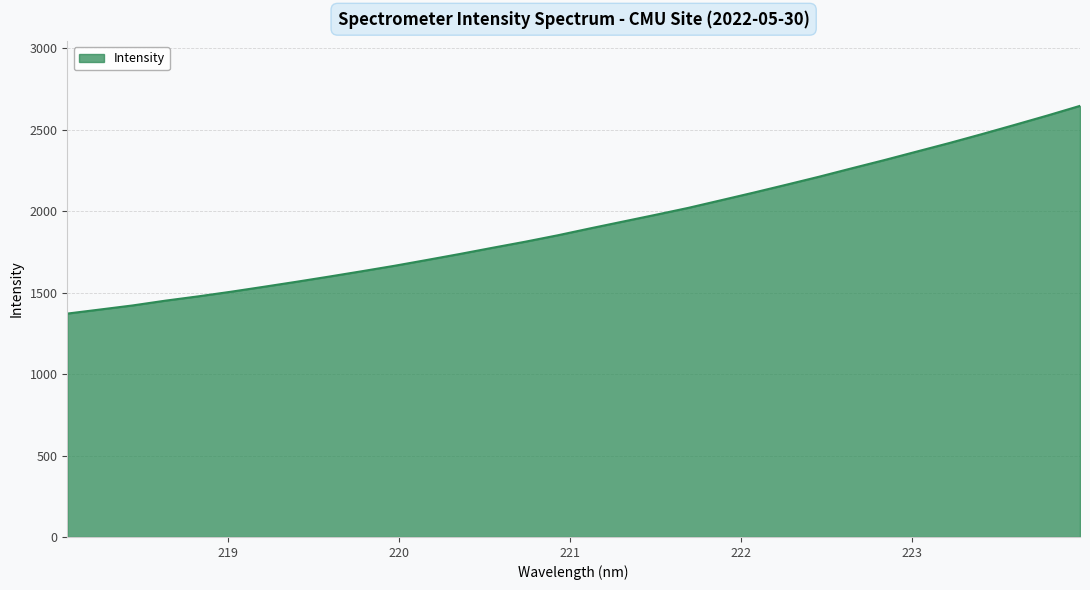

What is the minimum value shown in the chart?

1371.4